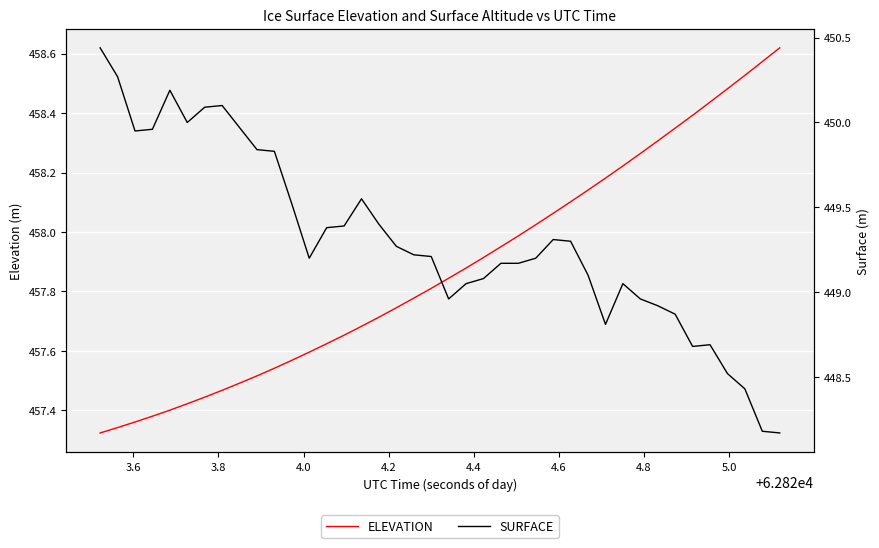

True or false: SURFACE and ELEVATION cross at least once.

False